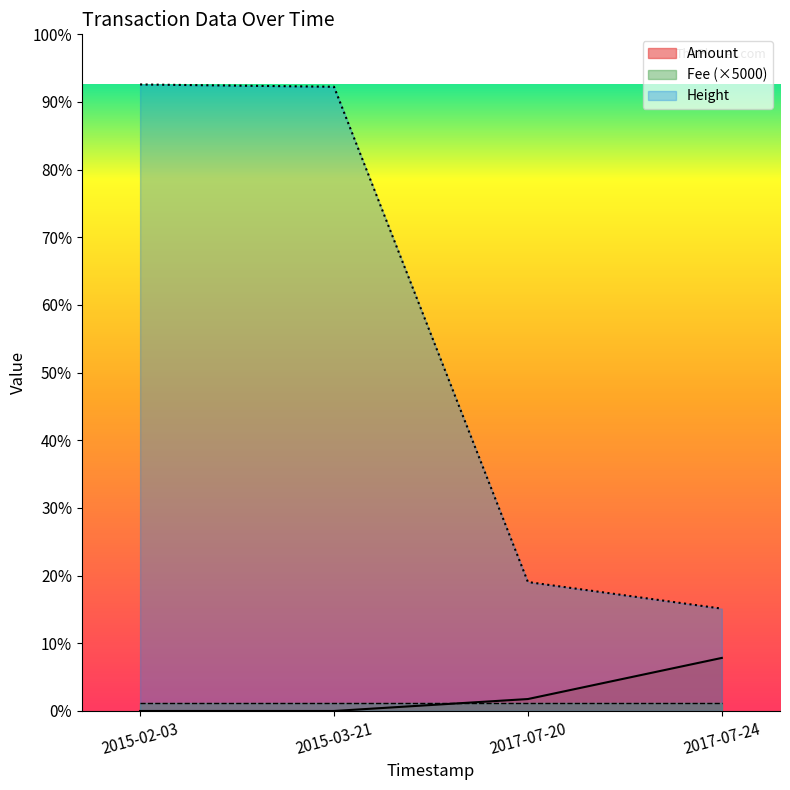

Does the chart have visible grid lines?

No